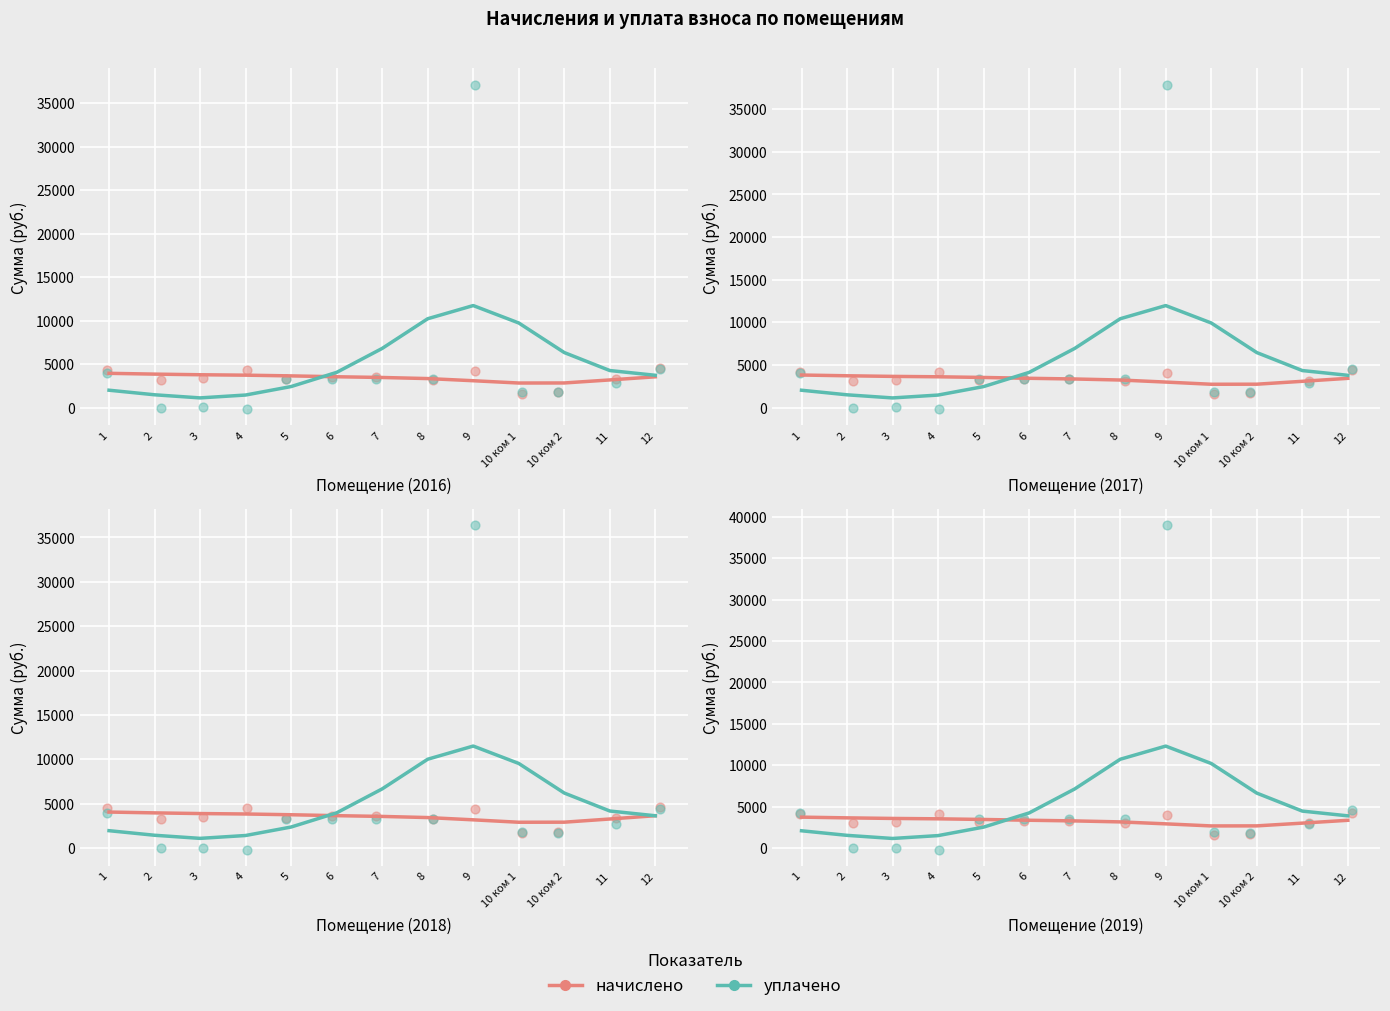

Which series has the widest spread of Y values?

уплачено